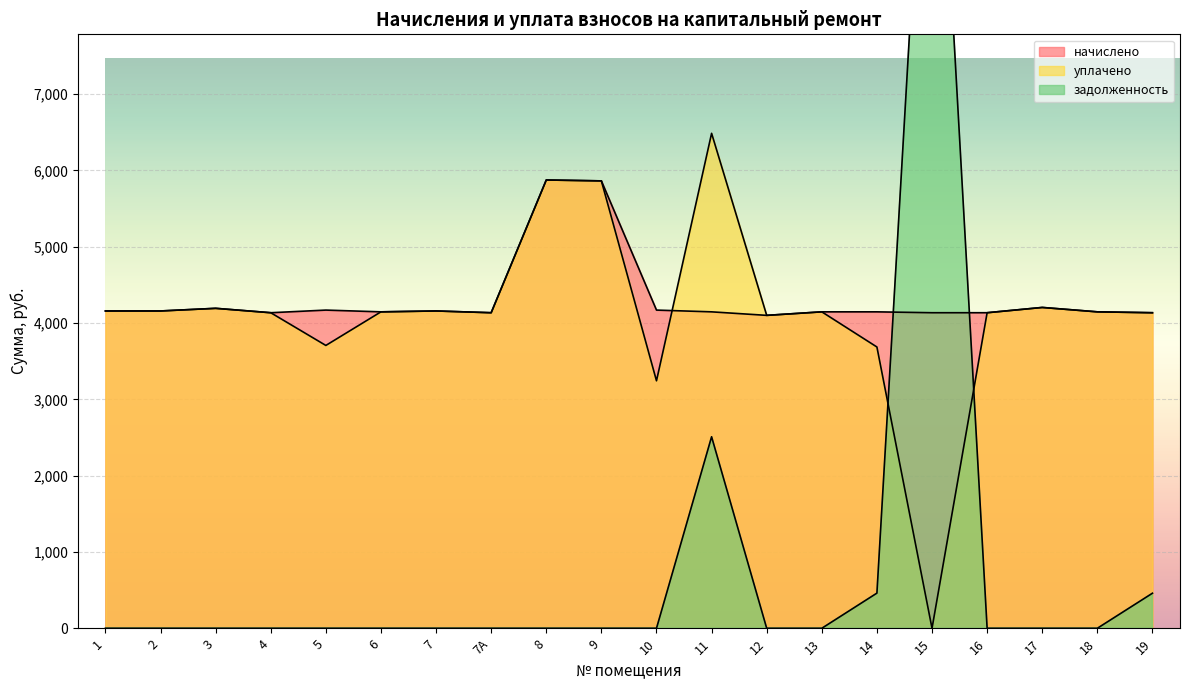

Rank the series at 10 from highest to lowest value.

начислено, уплачено, задолженность